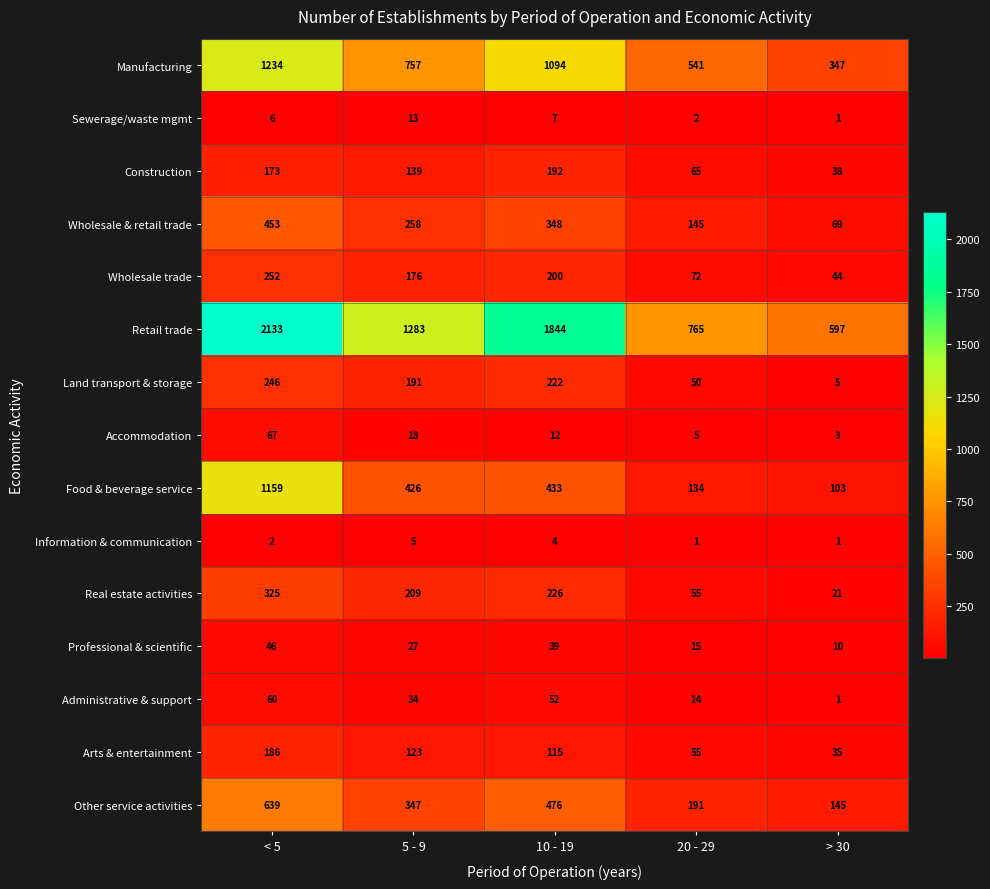

Where is Professional & scientific nearest to the value 28?

5 - 9